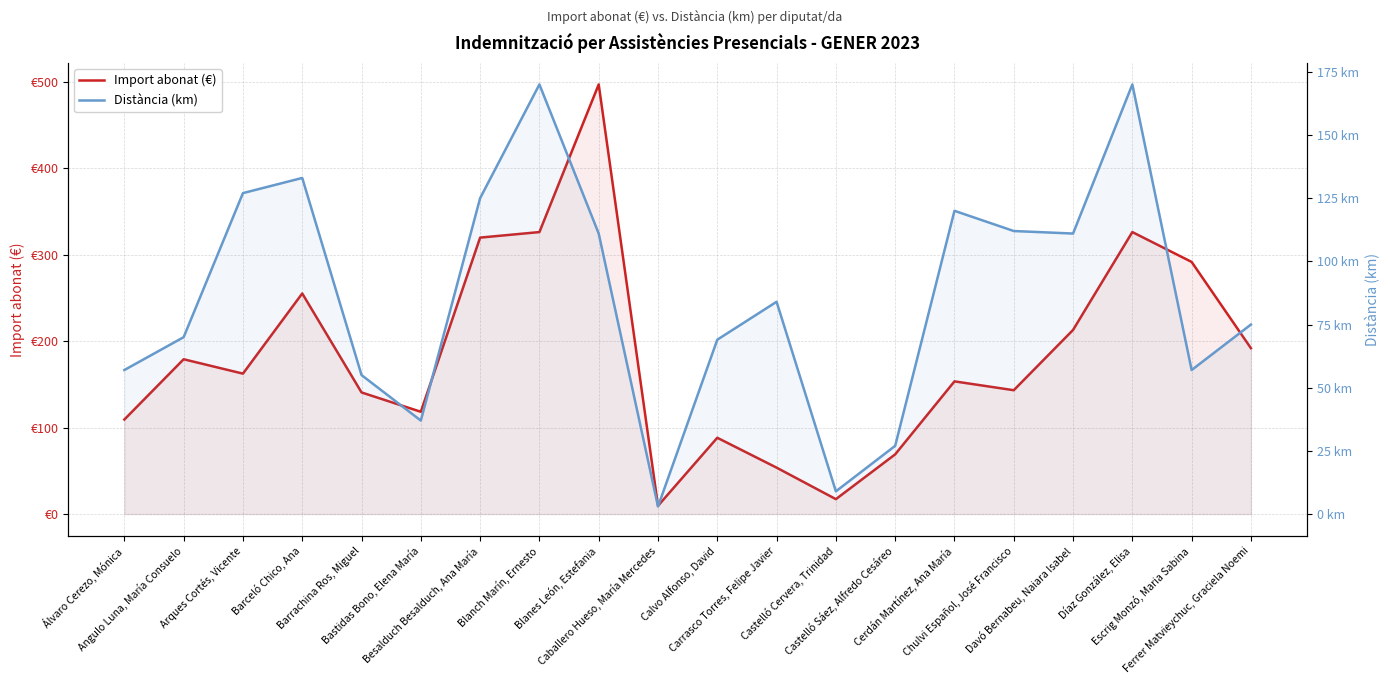

The value of Import abonat (€) at Barrachina Ros, Miguel is 140.8. True or false?

True